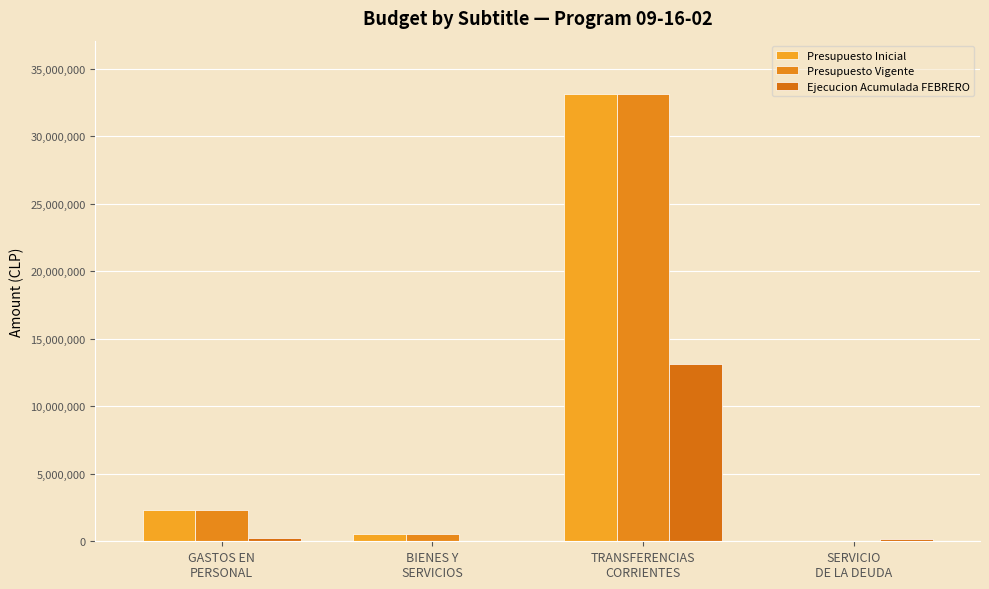

Reading left to right, transcribe all the data shown in this chart.

Presupuesto Inicial: 2314473	545413	33108052	1000
Presupuesto Vigente: 2314473	545413	33108052	1000
Ejecucion Acumulada FEBRERO: 218493	4956	13145928	140929